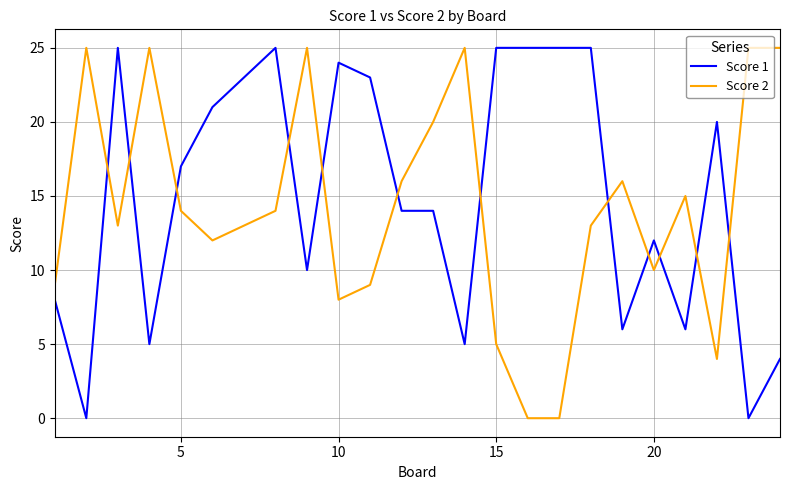

What is the highest value of the Score 2 series?

25